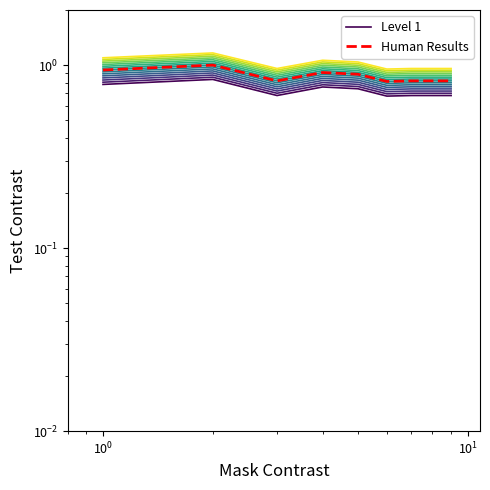

In Human Results, how many points are lower than both neighbors (excluding endpoints)?

2